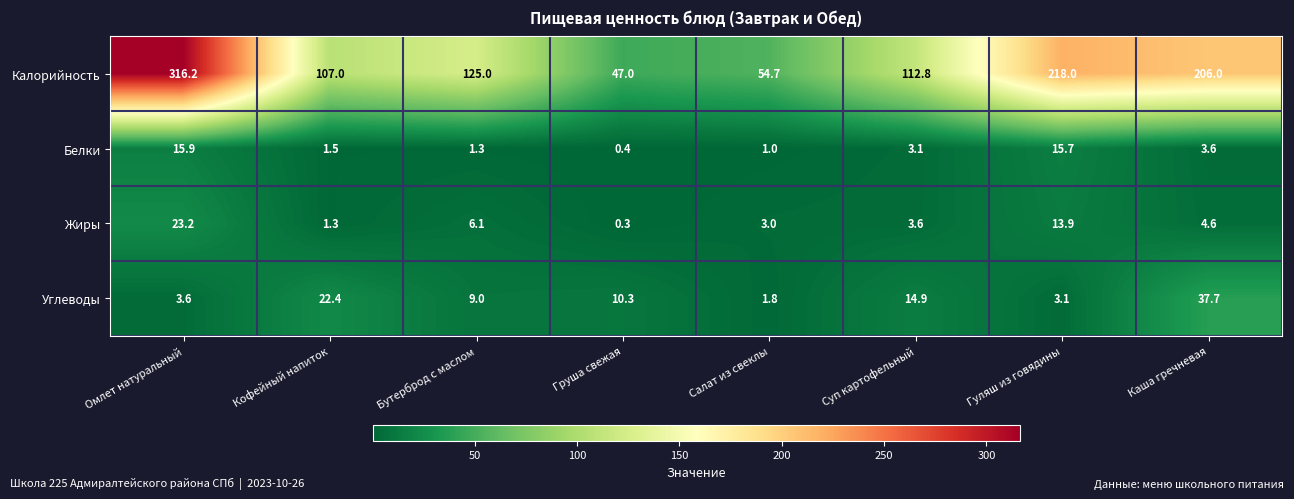

True or false: Углеводы has a value of 66.2 at Каша гречневая.

False